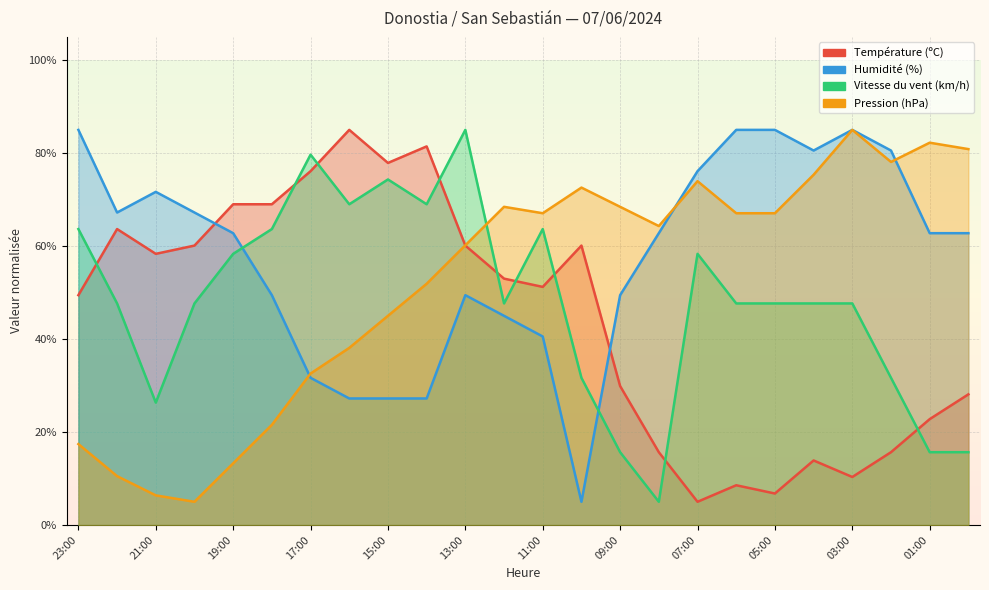

At which label does Vitesse du vent (km/h) reach its minimum?

08:00